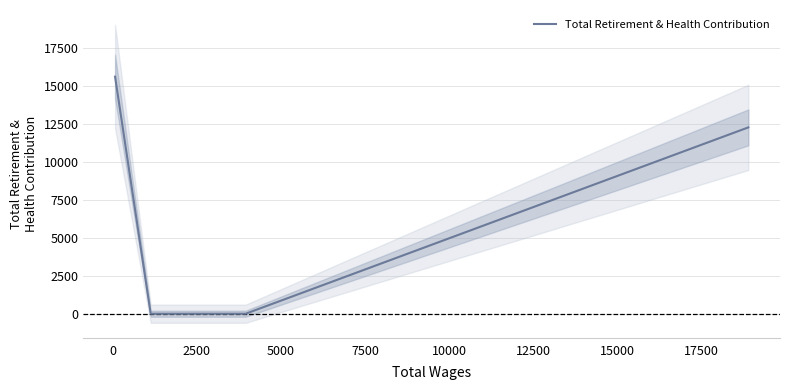

How many positive values are there?

2